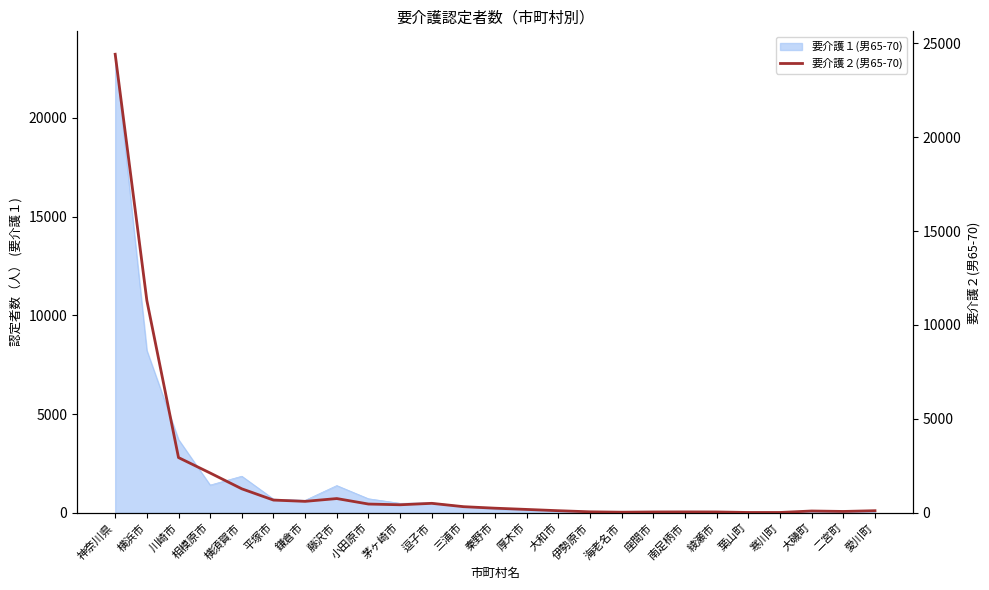

The value at 葉山町 is 26. True or false?

False